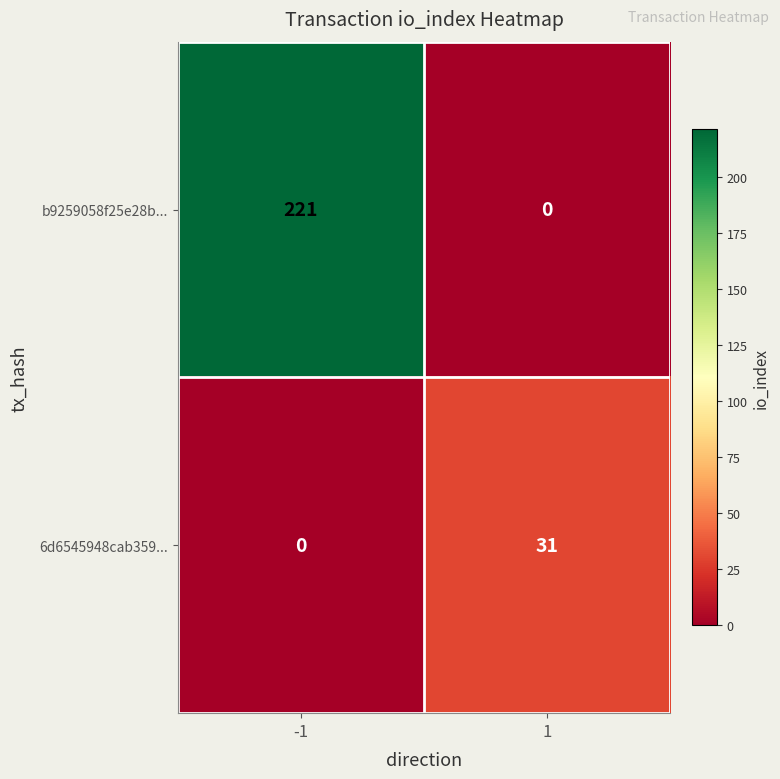

What is the difference between the maximum and minimum values in the 6d6545948cab359... series?

31